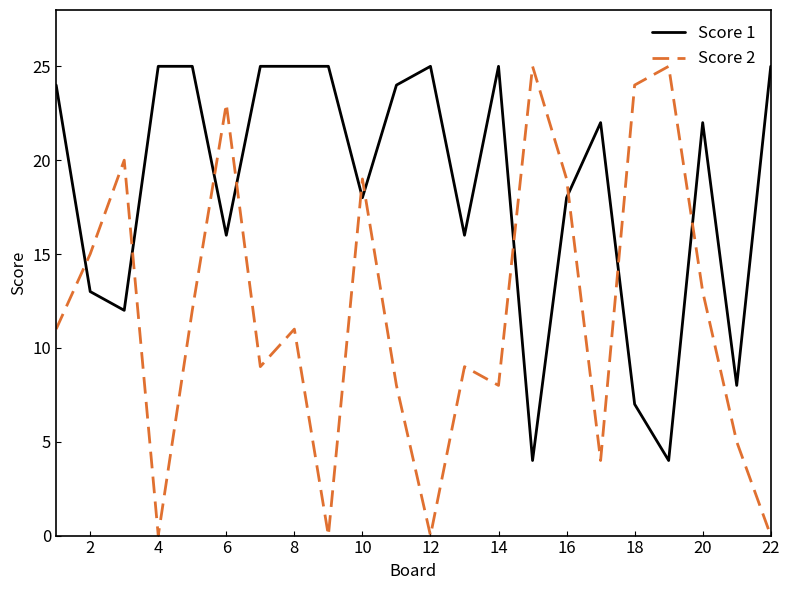

What is the highest value of the Score 2 series?

25